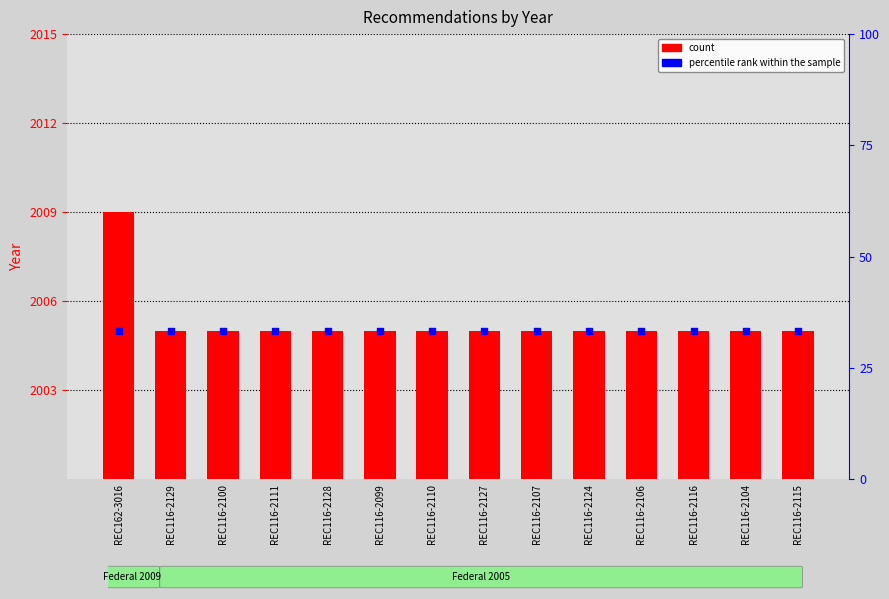

What are all the series names shown in the legend?

count, percentile rank within the sample